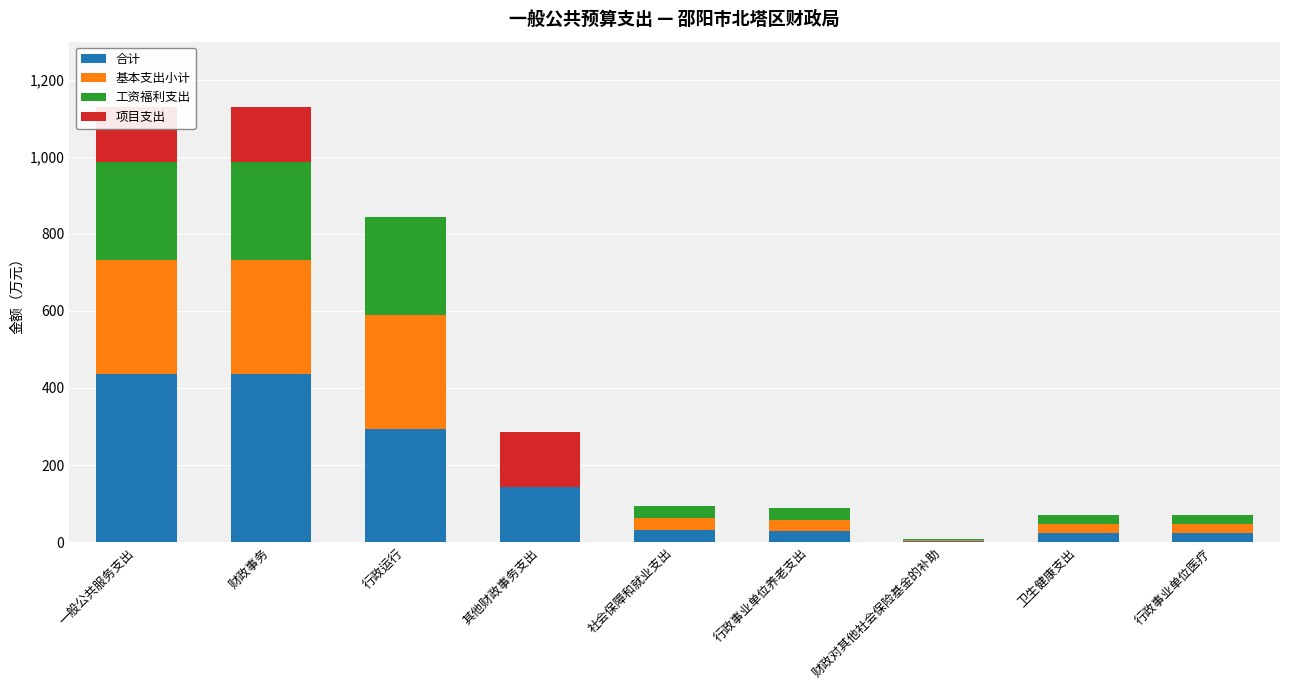

What is the label of the 7th bar from the left?

财政对其他社会保险基金的补助